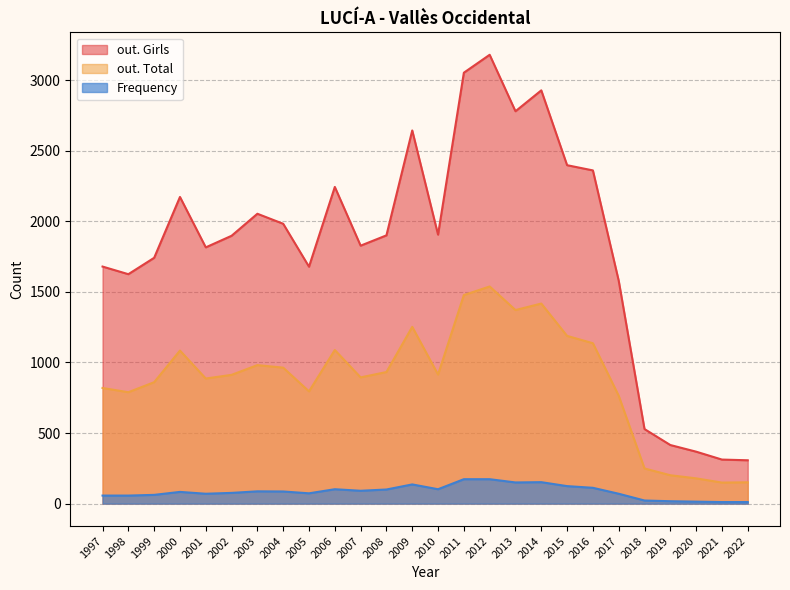

Reading left to right, list all the values displayed in this chart.

Frequency: 57	57	62	83	70	76	87	86	73	102	91	100	136	102	173	173	150	152	124	112	70	22	17	14	11	11
out. Total: 819	789	860	1084	886	912	981	963	795	1088	894	932	1252	914	1477	1538	1371	1417	1188	1136	764	249	201	179	149	151
out. Girls: 1679	1625	1741	2172	1815	1897	2053	1982	1678	2243	1827	1900	2643	1905	3052	3179	2779	2927	2397	2360	1579	528	415	368	312	307